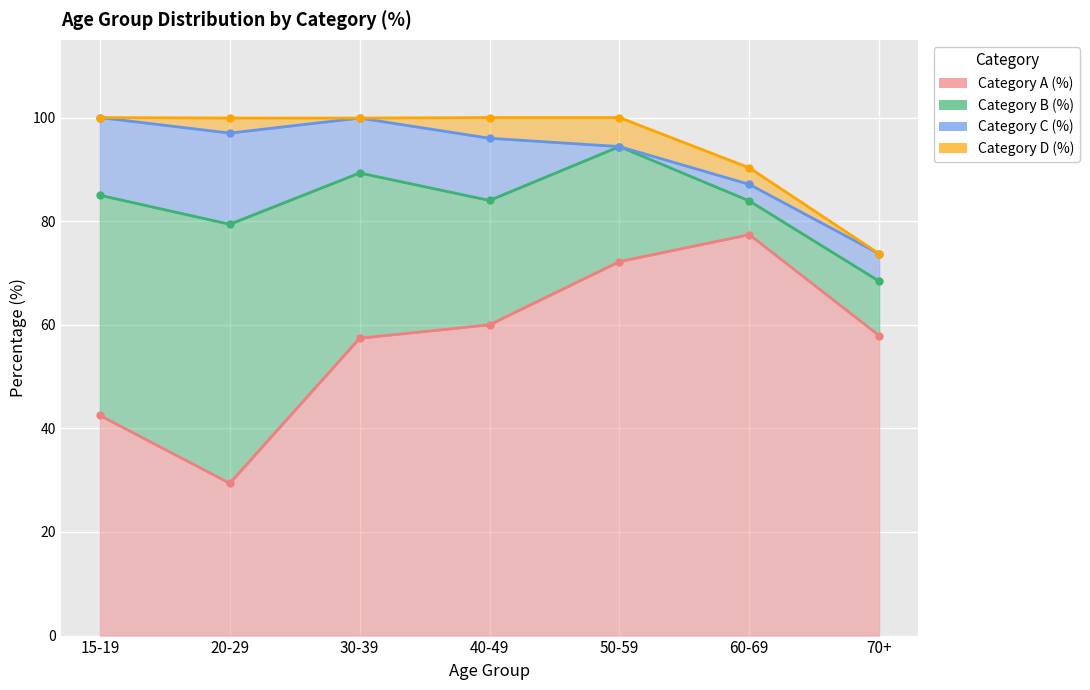

Which category has the lowest value across all series?

50-59